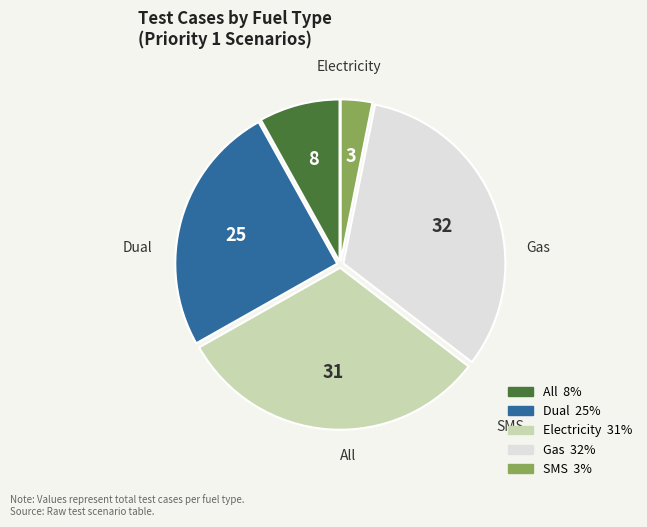

Which slice is the smallest?

SMS